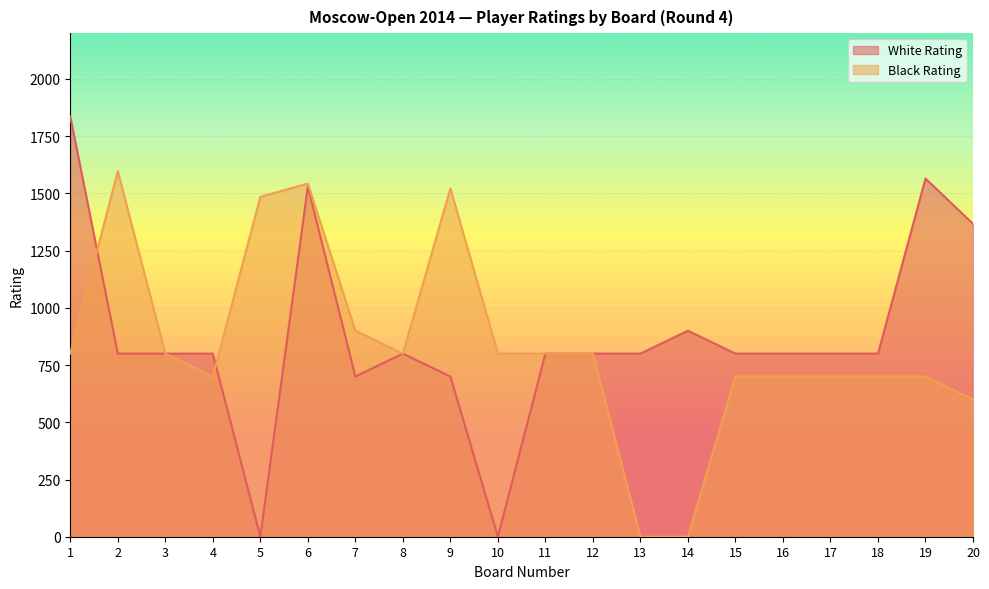

How many intersections are there between White Rating and Black Rating?

2